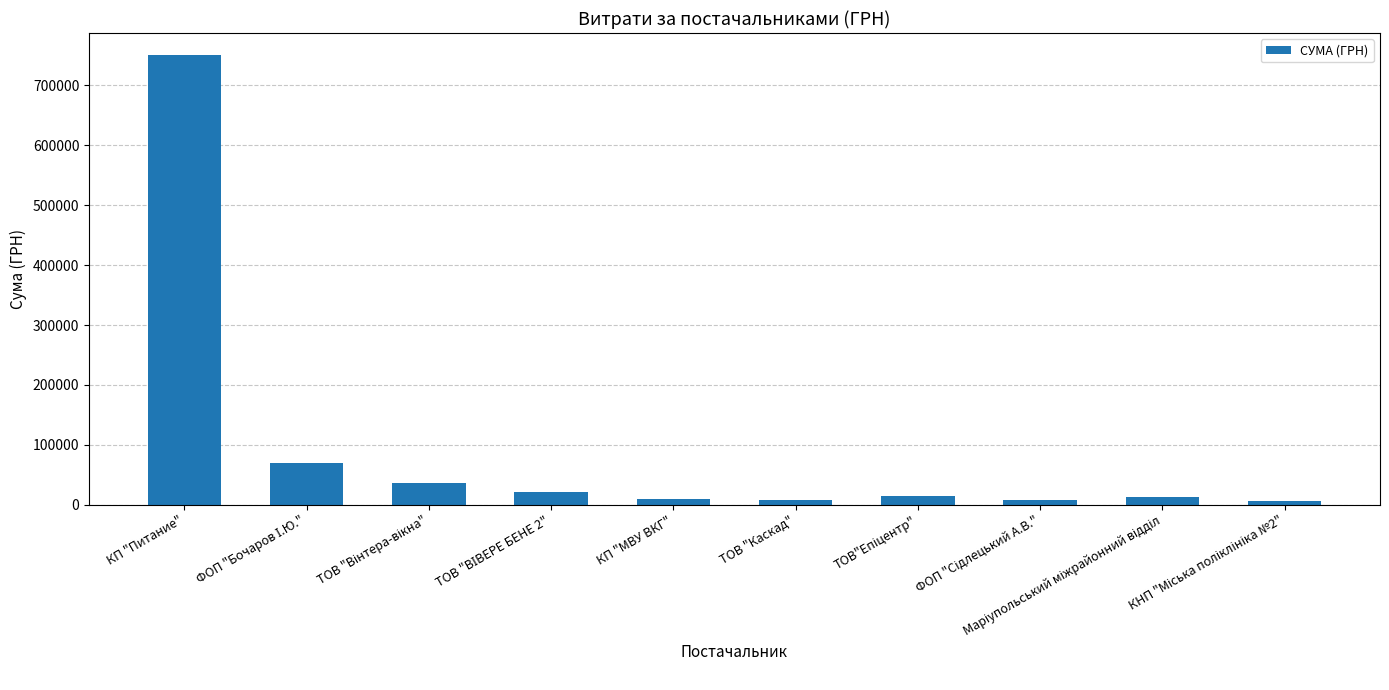

What is the average value?

93426.2